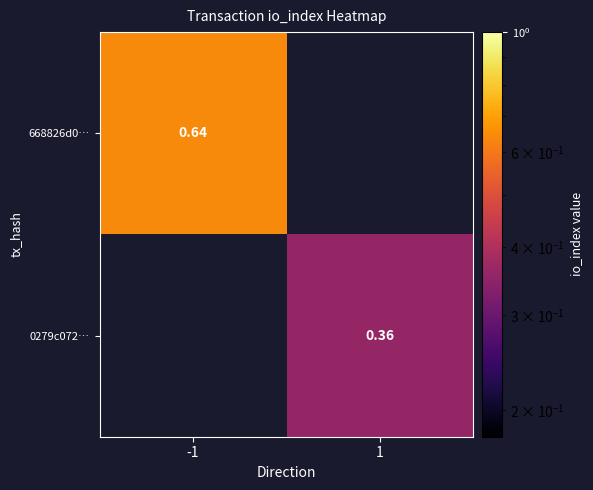

Which series has the widest spread of values?

668826d0…